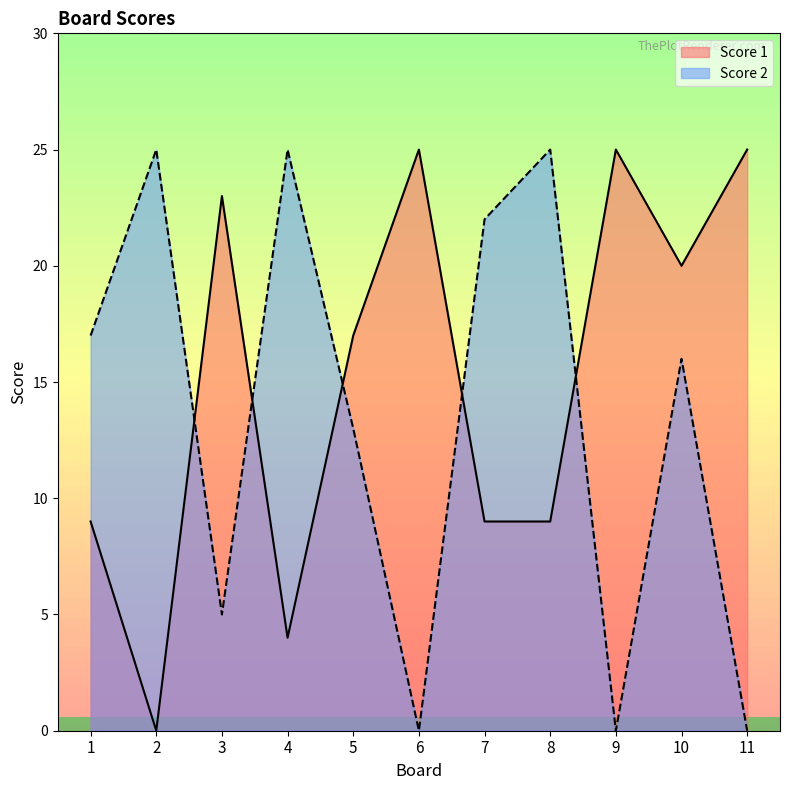

Rank the series by their average value, from highest to lowest.

Score 1, Score 2